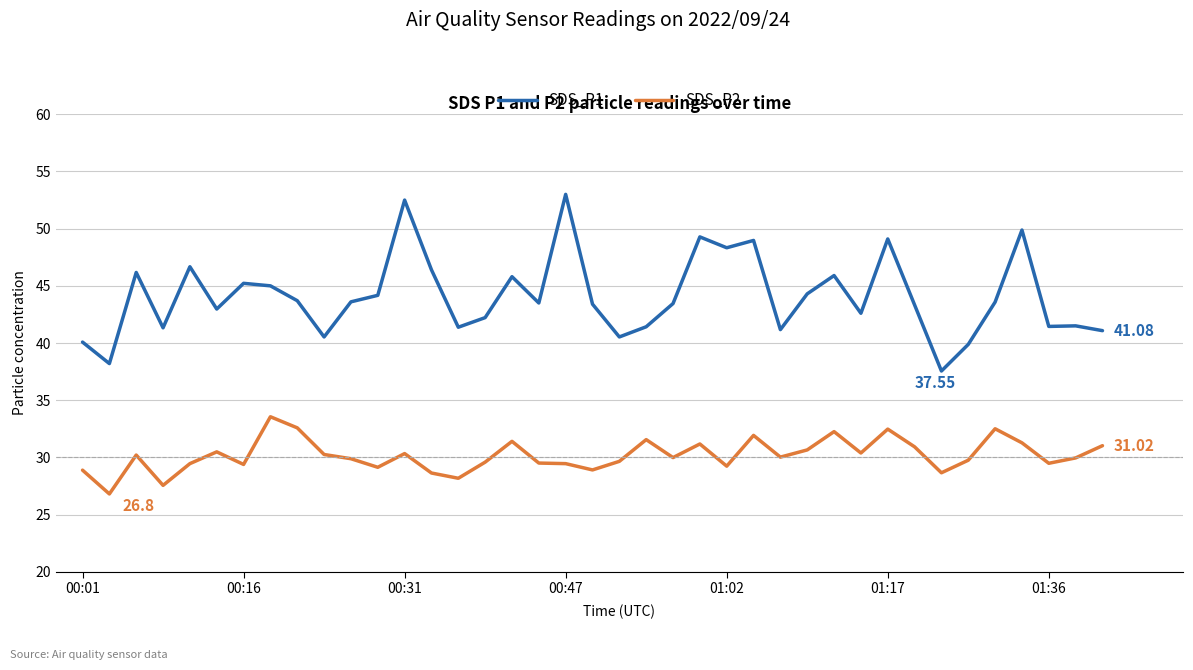

Which series has the largest total across all categories?

SDS_P1